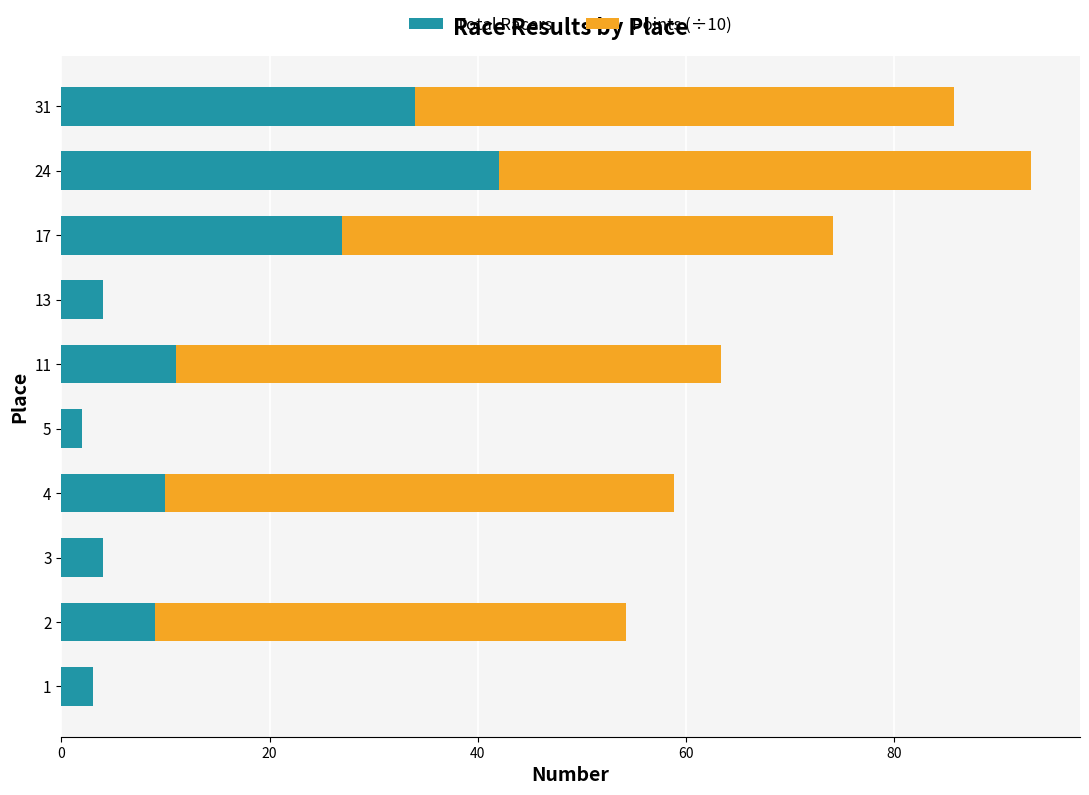

True or false: Total Racers has a value of 4.0 at 3.

True